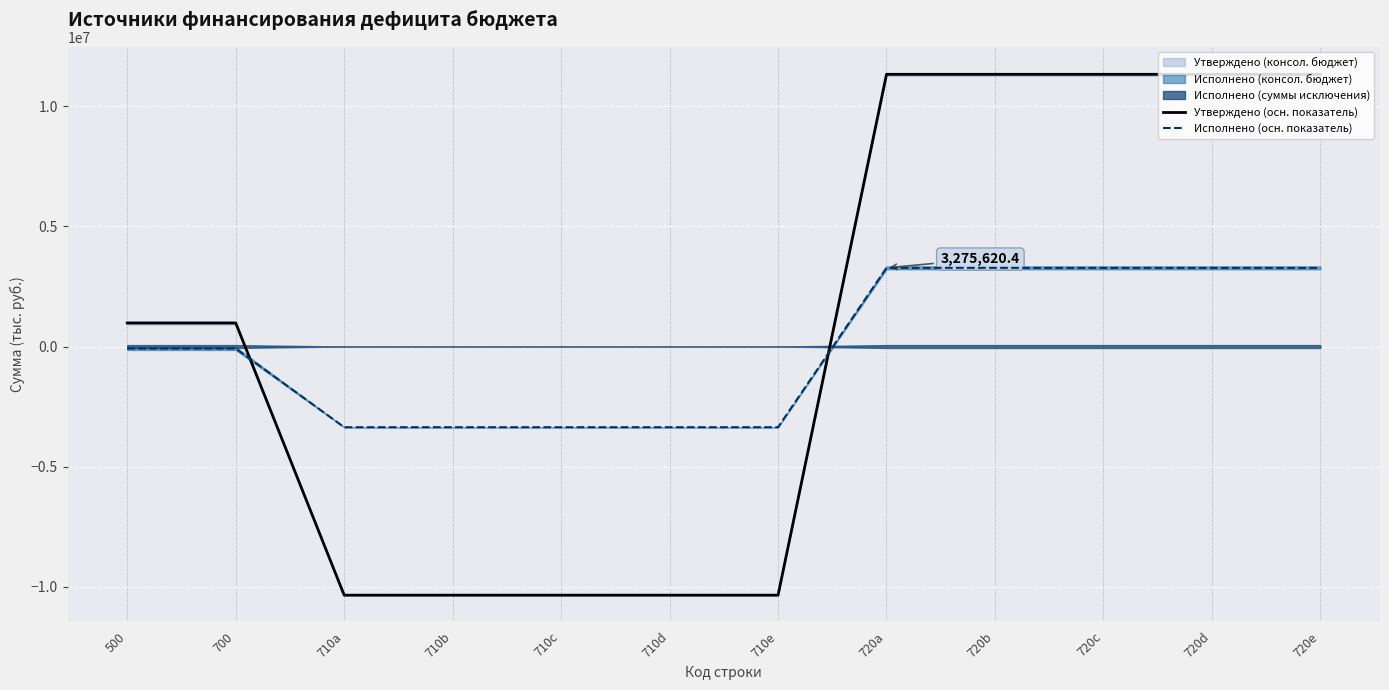

What is the spread (max minus min) of values at 720d?

8057279.7